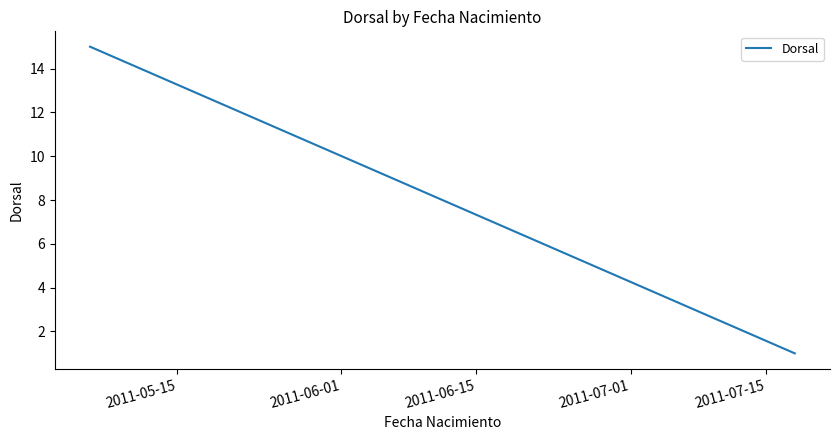

What is the minimum value shown in the chart?

1